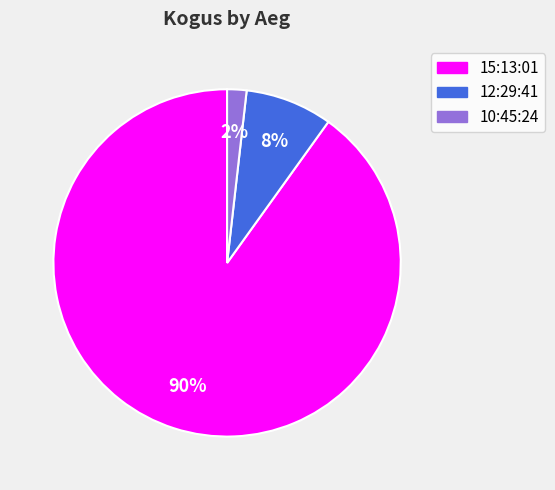

The 10:45:24 slice represents 2% of the pie. True or false?

True